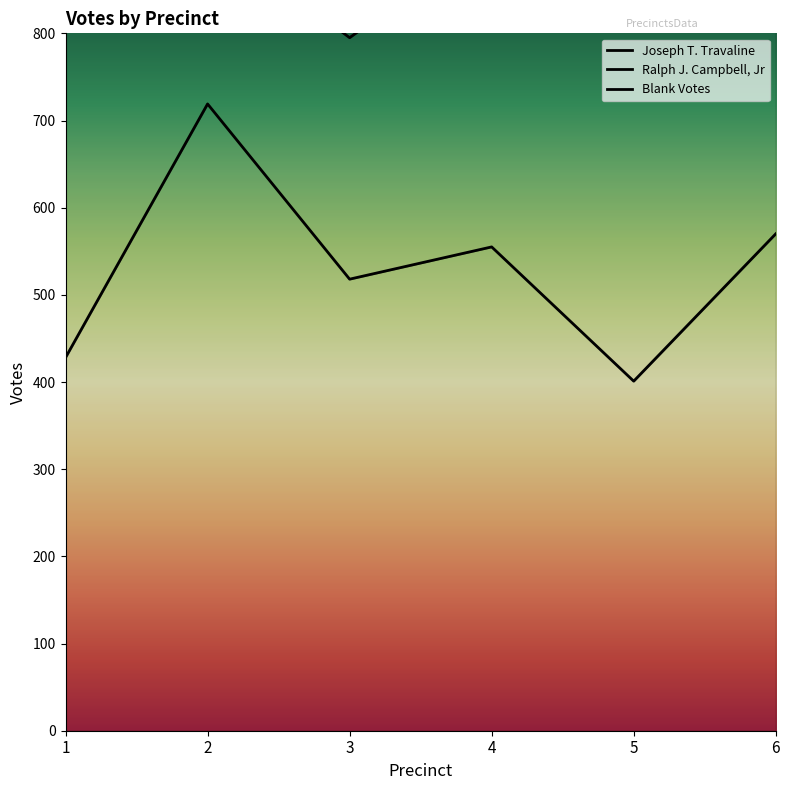

What is the approximate value of Joseph T. Travaline at 4?

555